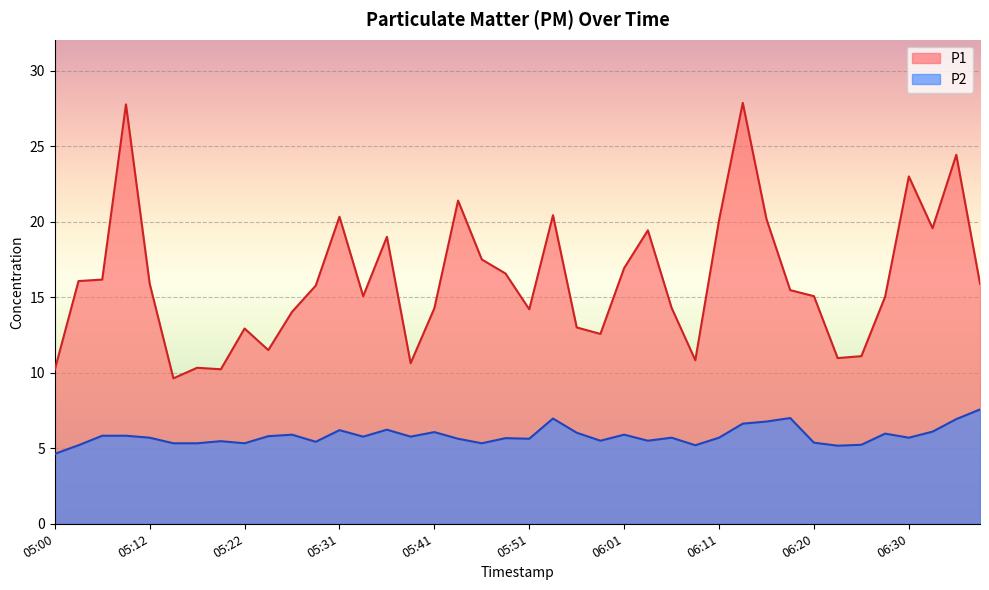

What is the minimum value shown in the chart?

4.6